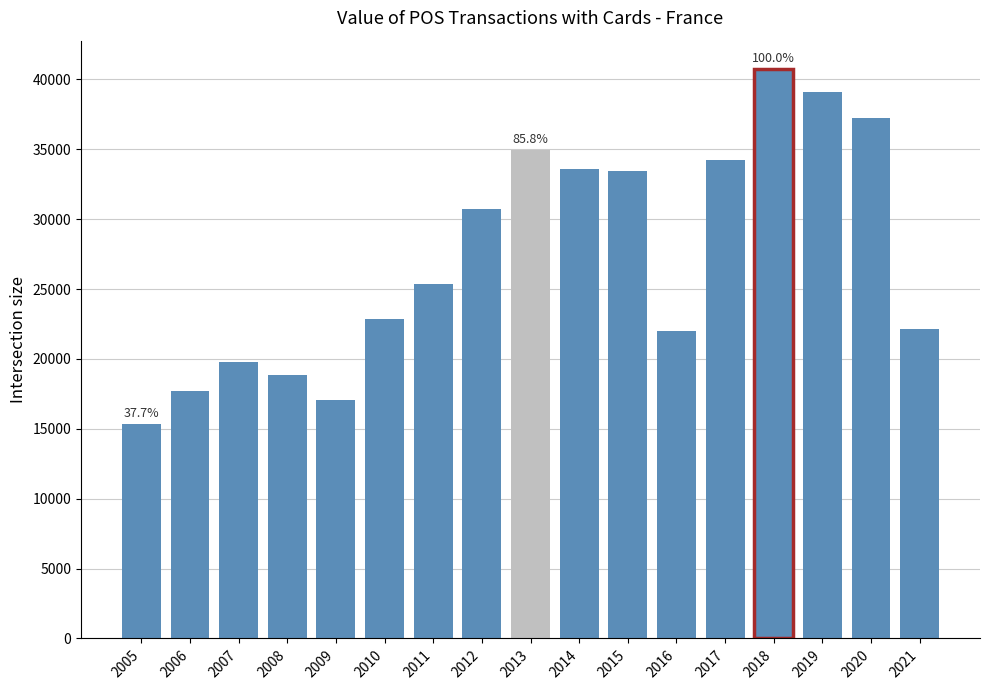

What is the change in value from 2010 to 2020?

+14389.3